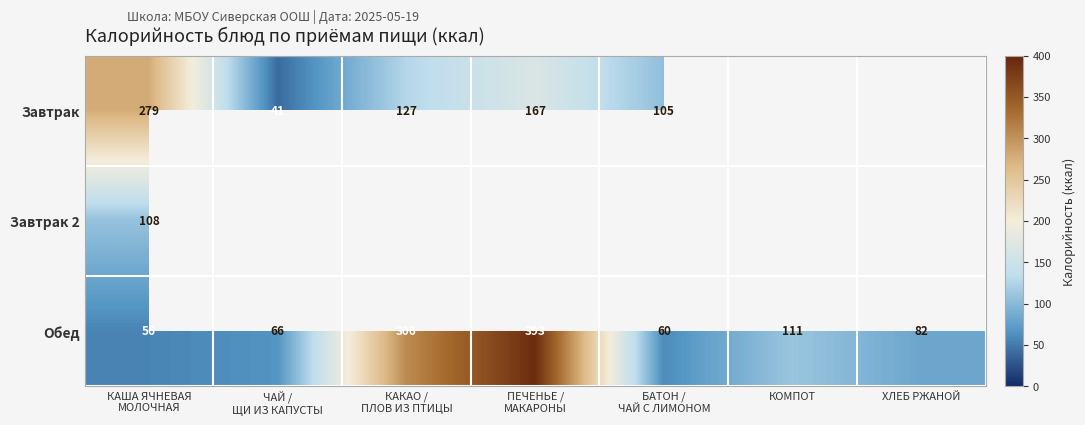

What is the average value of the Обед series?

153